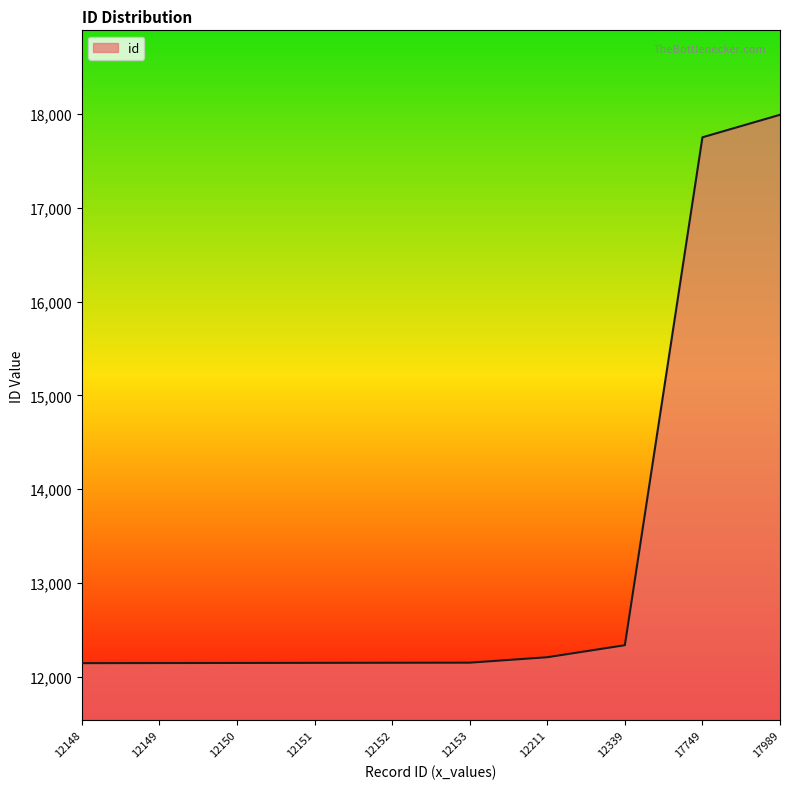

Which label corresponds to the largest value in the chart?

17989